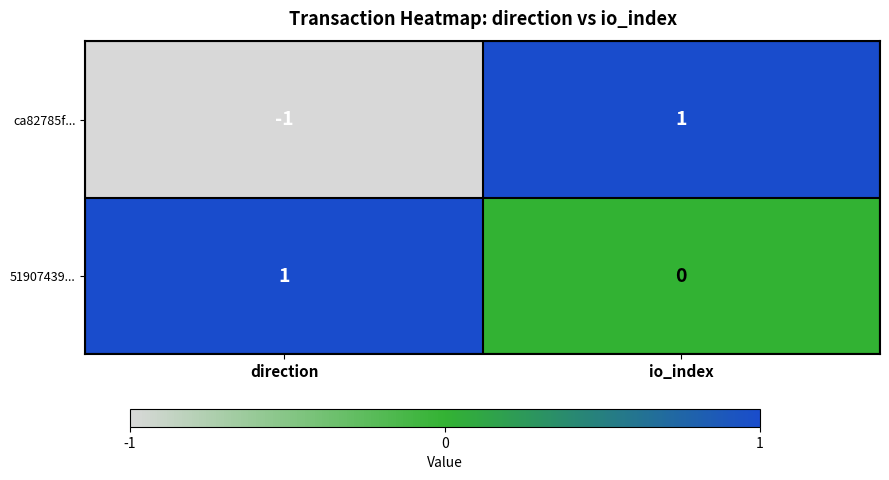

How many positive values does the 51907439... series have?

1